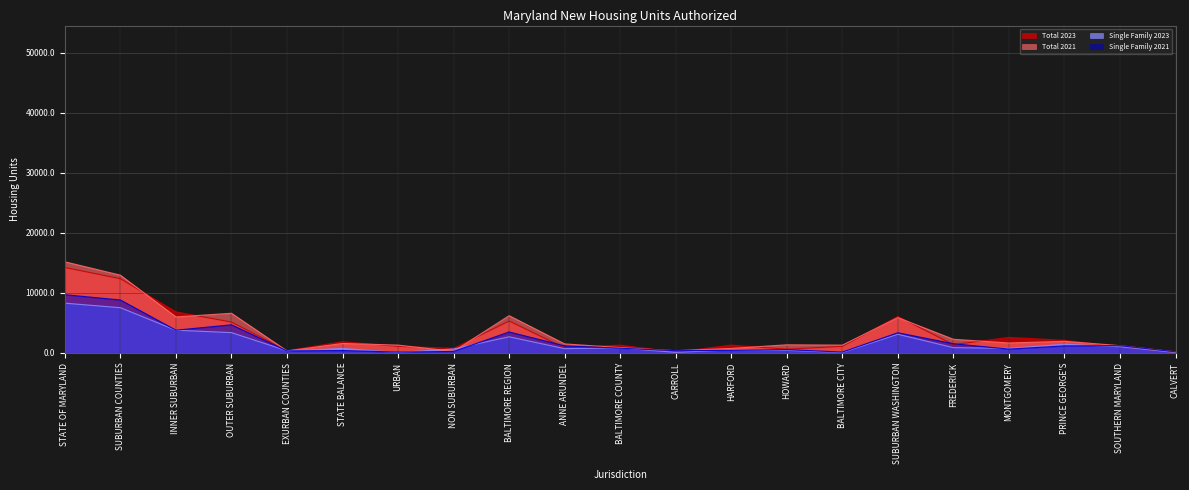

Does the chart have visible grid lines?

Yes